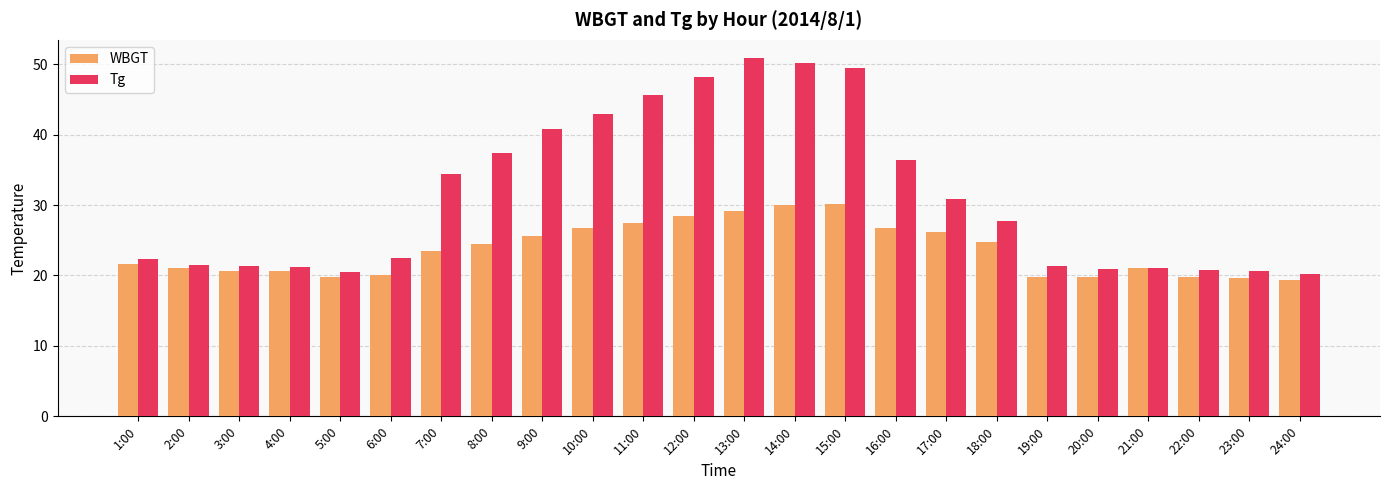

True or false: WBGT has a value of 7.2 at 20:00.

False